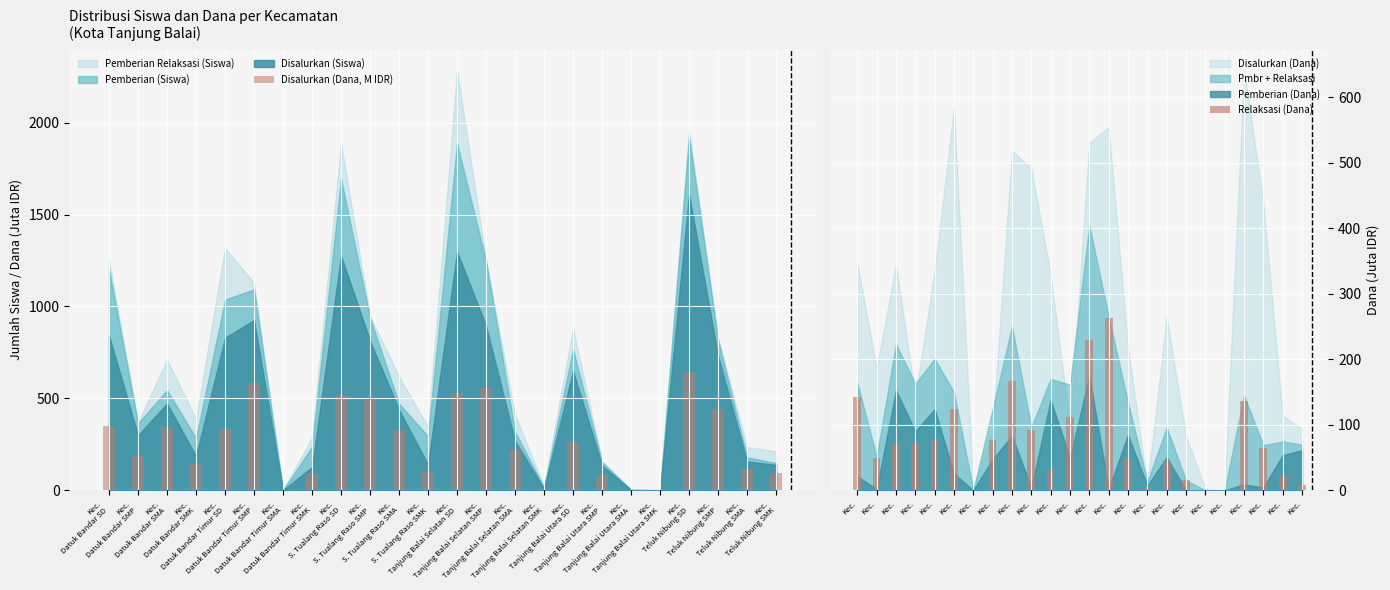

What is the sum of all Disalurkan (Dana, M IDR) values?

6412.7